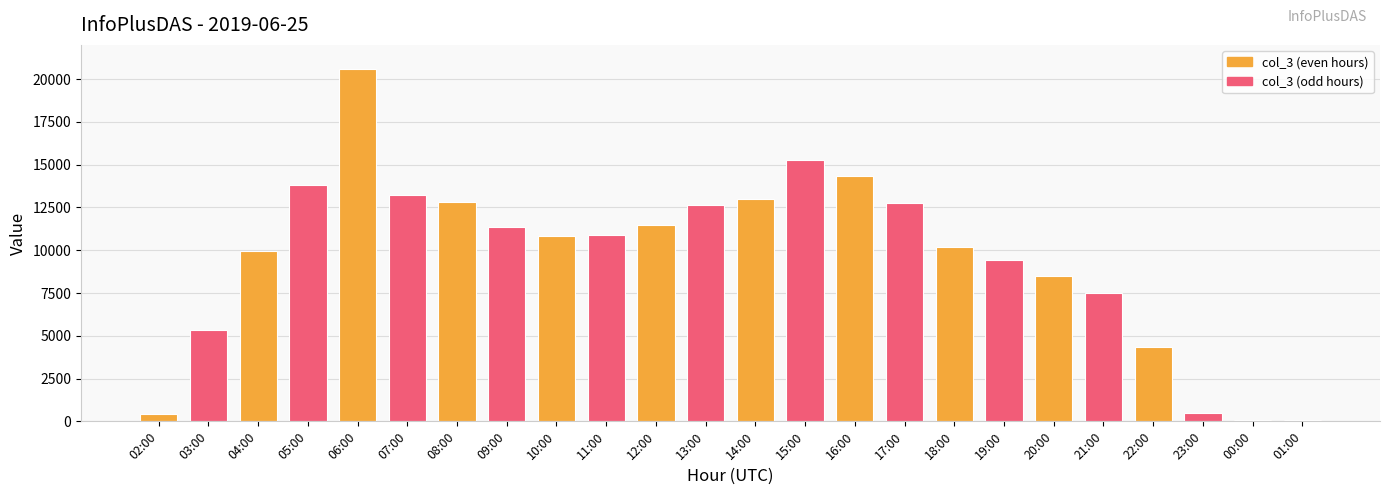

What is the maximum value shown in the chart?

20608